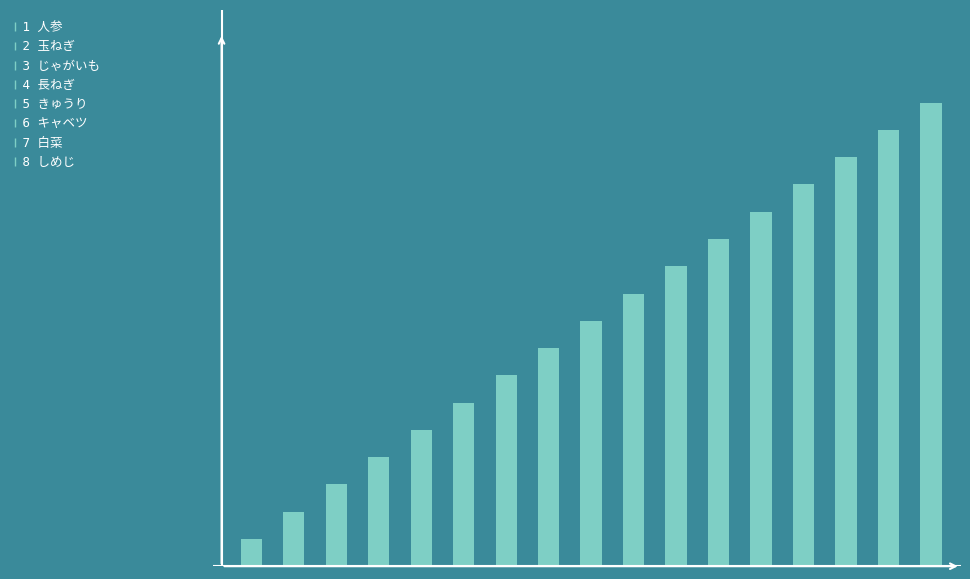

How many categories are shown in the chart?

17